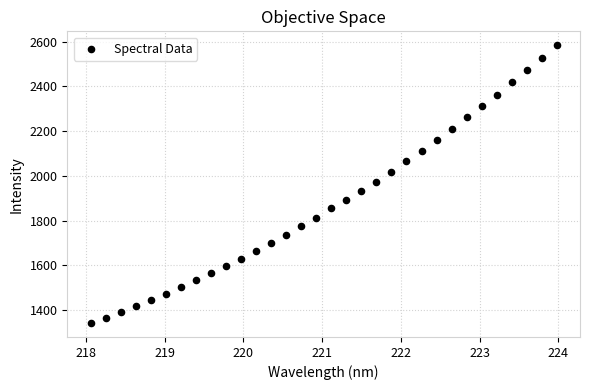

What is the range of X values (max minus min)?

5.9